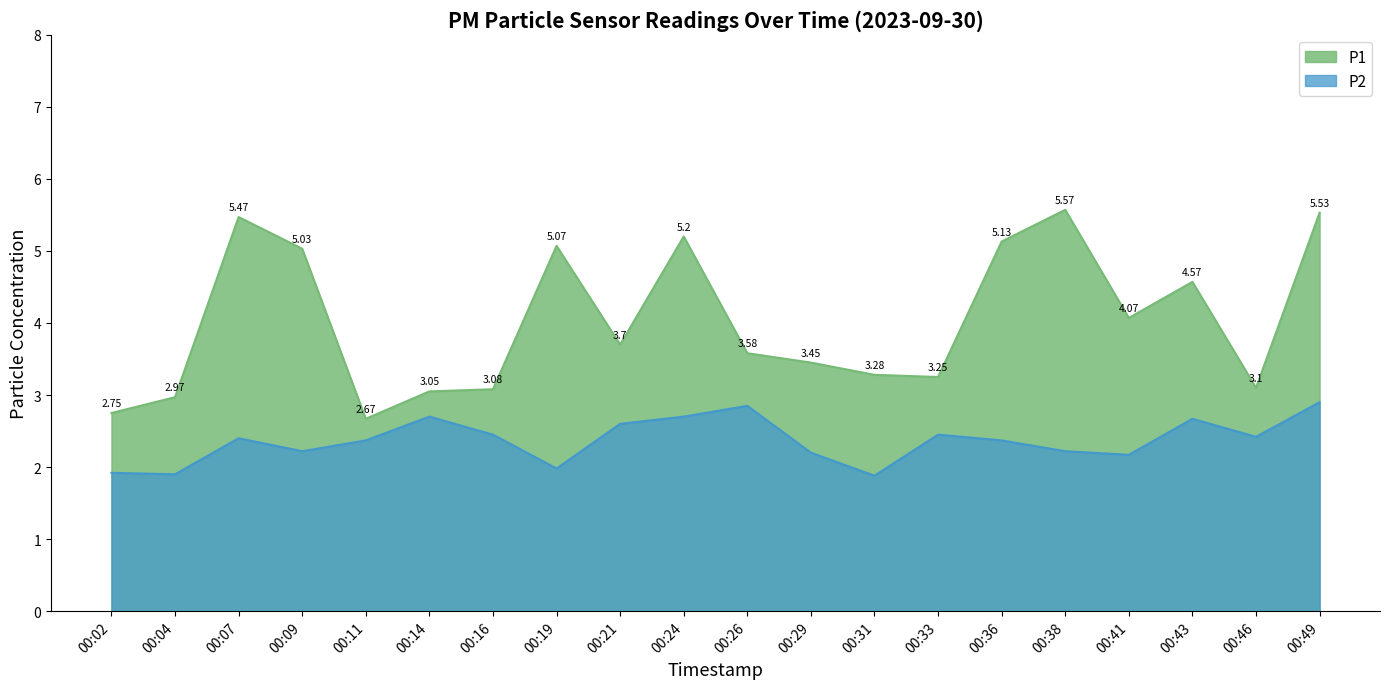

Reading left to right, transcribe all the data shown in this chart.

P1: 00:02=2.8	00:04=3.0	00:07=5.5	00:09=5.0	00:11=2.7	00:14=3.0	00:16=3.1	00:19=5.1	00:21=3.7	00:24=5.2	00:26=3.6	00:29=3.5	00:31=3.3	00:33=3.2	00:36=5.1	00:38=5.6	00:41=4.1	00:43=4.6	00:46=3.1	00:49=5.5
P2: 00:02=1.9	00:04=1.9	00:07=2.4	00:09=2.2	00:11=2.4	00:14=2.7	00:16=2.5	00:19=2.0	00:21=2.6	00:24=2.7	00:26=2.9	00:29=2.2	00:31=1.9	00:33=2.5	00:36=2.4	00:38=2.2	00:41=2.2	00:43=2.7	00:46=2.4	00:49=2.9